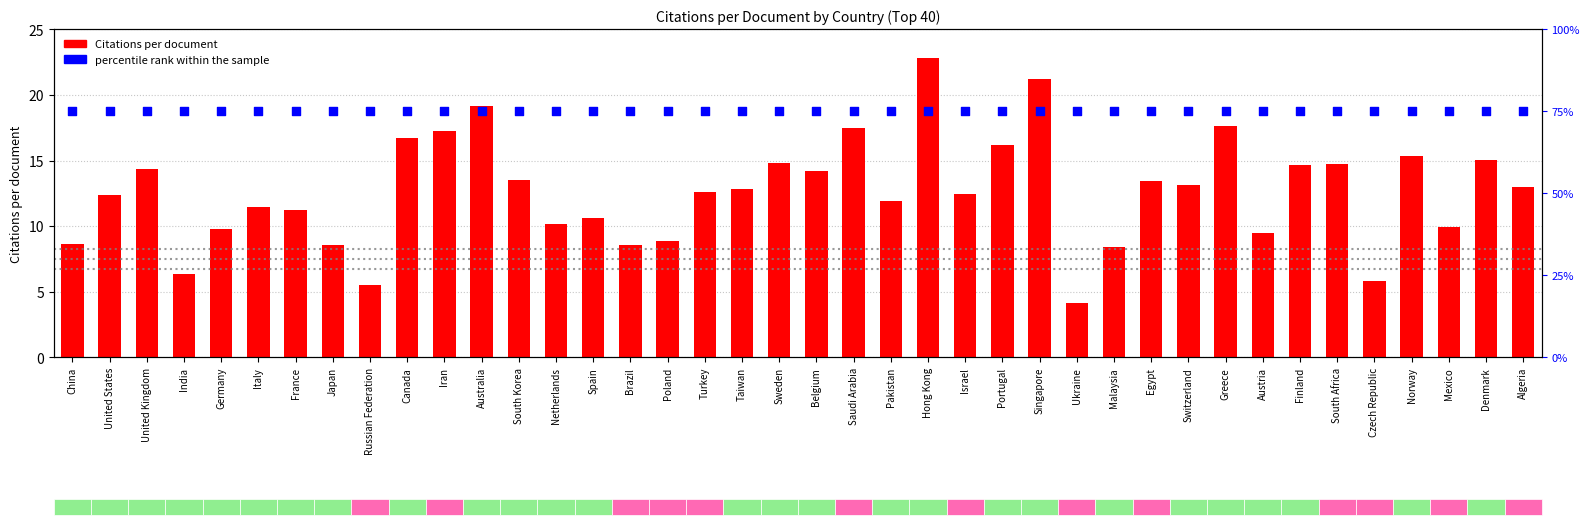

Which series reaches the minimum Y coordinate?

Citations per document